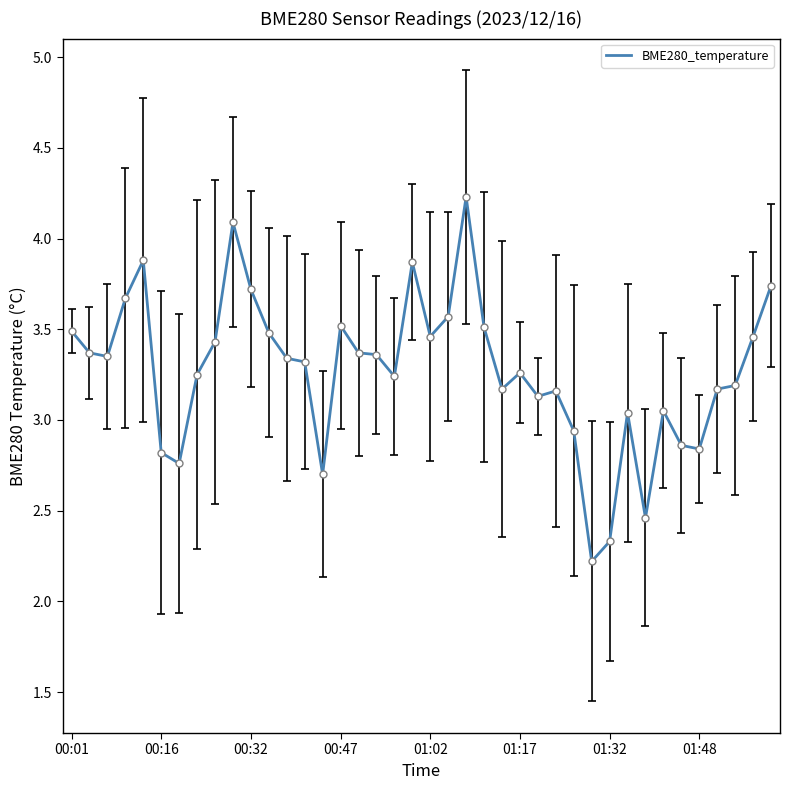

Does the chart have visible grid lines?

No